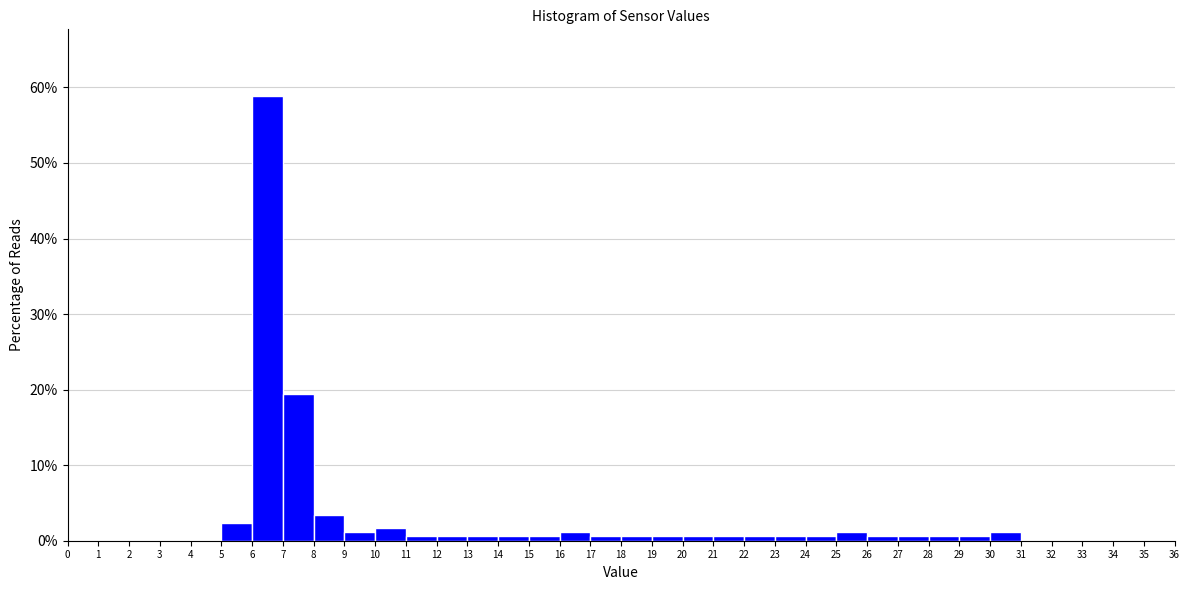

Reading left to right, list every bar in this chart as the range it spans on the x-axis followed by its height. The values are not printed on the chart, so give them approximately, as read against the axis.

0 to 1: 0
1 to 2: 0
2 to 3: 0
3 to 4: 0
4 to 5: 0
5 to 6: 2
6 to 7: 59
7 to 8: 19
8 to 9: 3
9 to 10: 1
10 to 11: 2
11 to 12: under 1
12 to 13: under 1
13 to 14: under 1
14 to 15: under 1
15 to 16: under 1
16 to 17: 1
17 to 18: under 1
18 to 19: under 1
19 to 20: under 1
20 to 21: under 1
21 to 22: under 1
22 to 23: under 1
23 to 24: under 1
24 to 25: under 1
25 to 26: 1
26 to 27: under 1
27 to 28: under 1
28 to 29: under 1
29 to 30: under 1
30 to 31: 1
31 to 32: 0
32 to 33: 0
33 to 34: 0
34 to 35: 0
35 to 36: 0